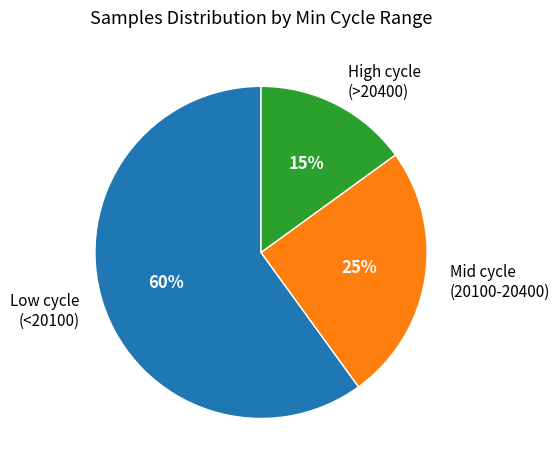

To the nearest percent, what portion does Low cycle (<20100) represent?

60%